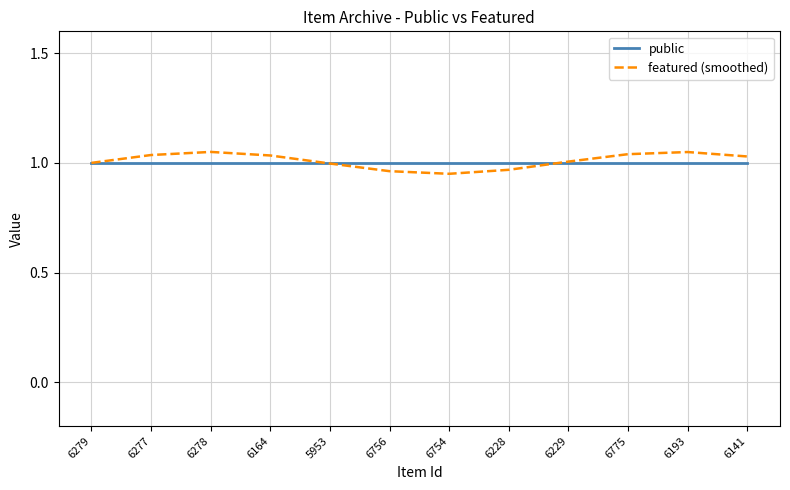

The value of public at 6278 is 1.0. True or false?

True